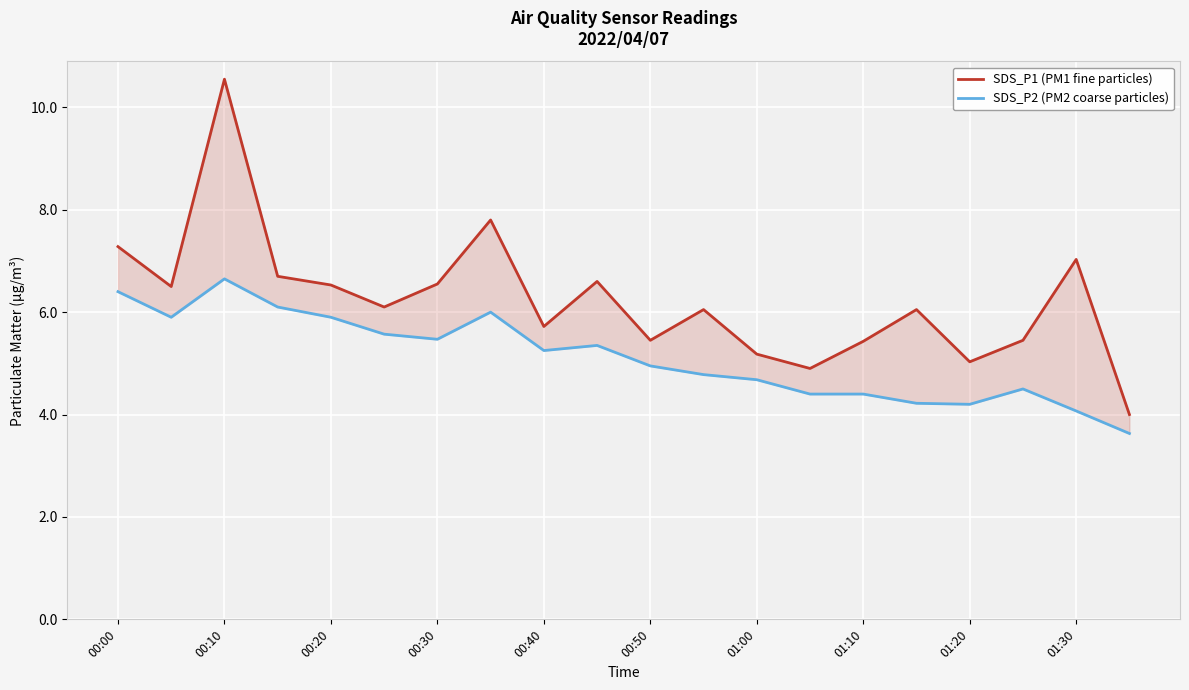

True or false: SDS_P2 (PM2 coarse particles) and SDS_P1 (PM1 fine particles) intersect in this chart.

False